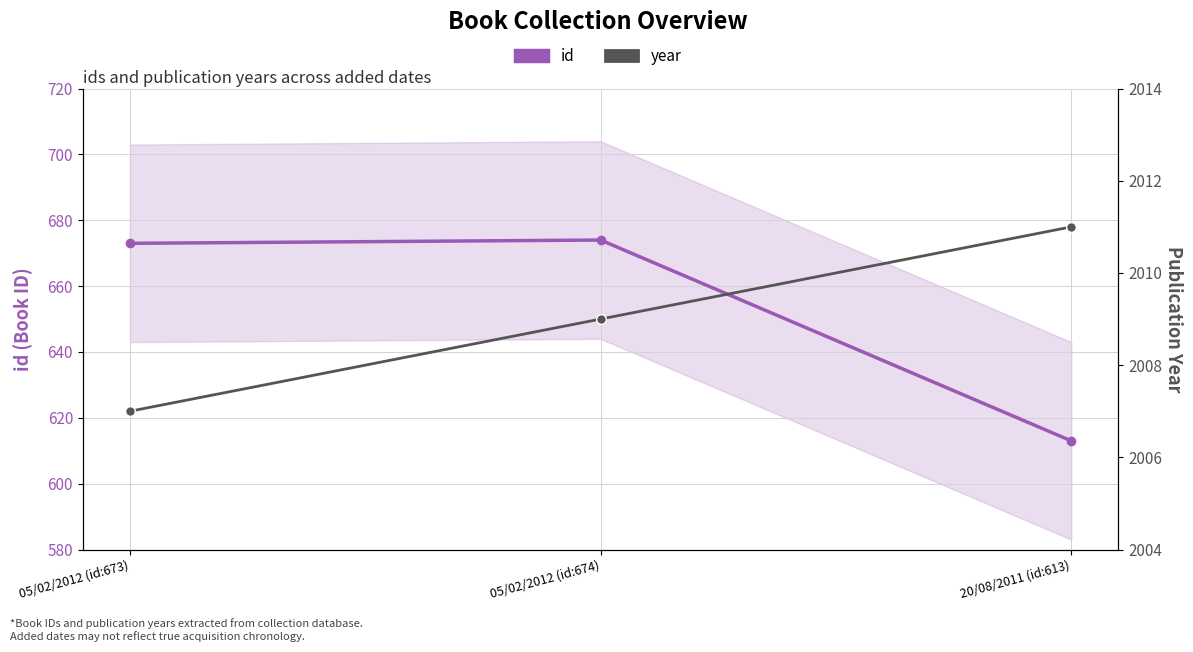

What are all the series names shown in the legend?

id, year